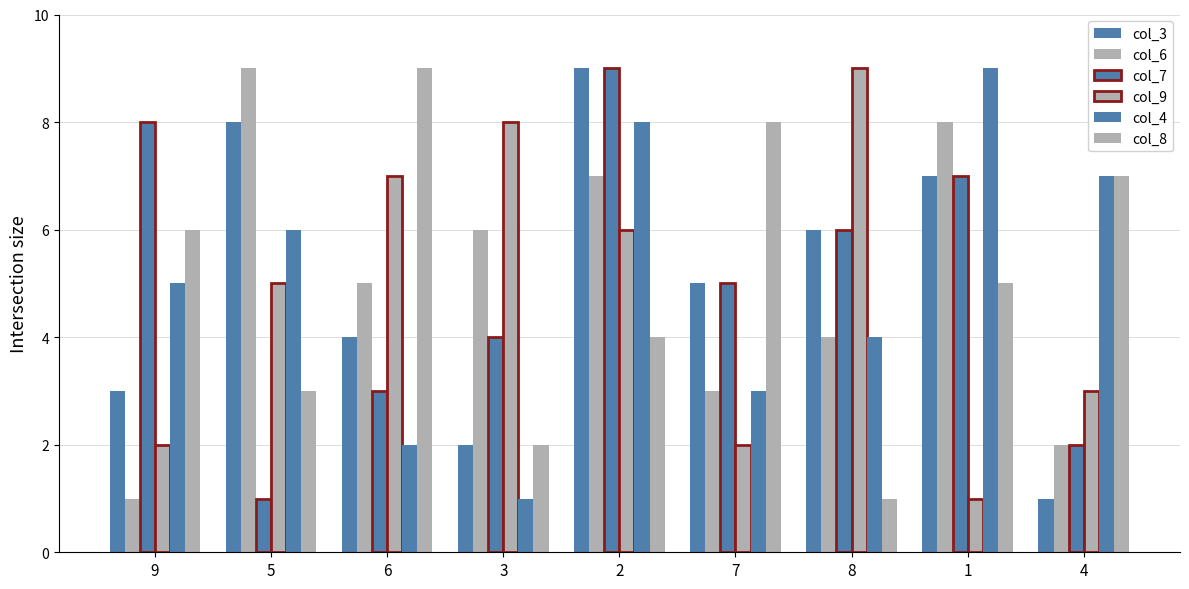

How many bars are there in each group?

6